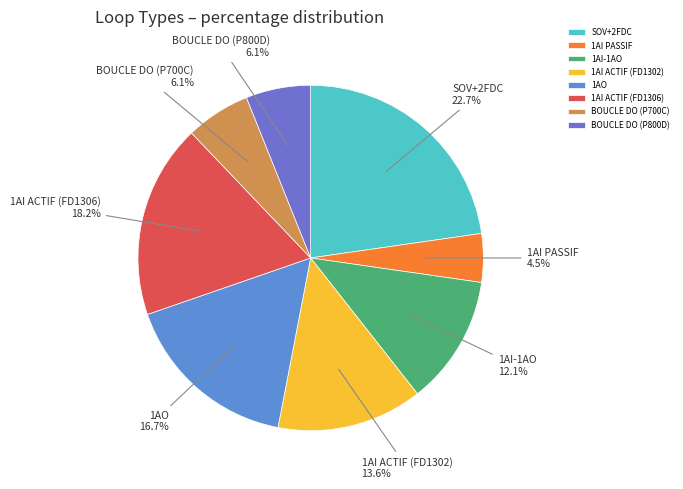

Which category has the smallest portion of the pie?

1AI PASSIF